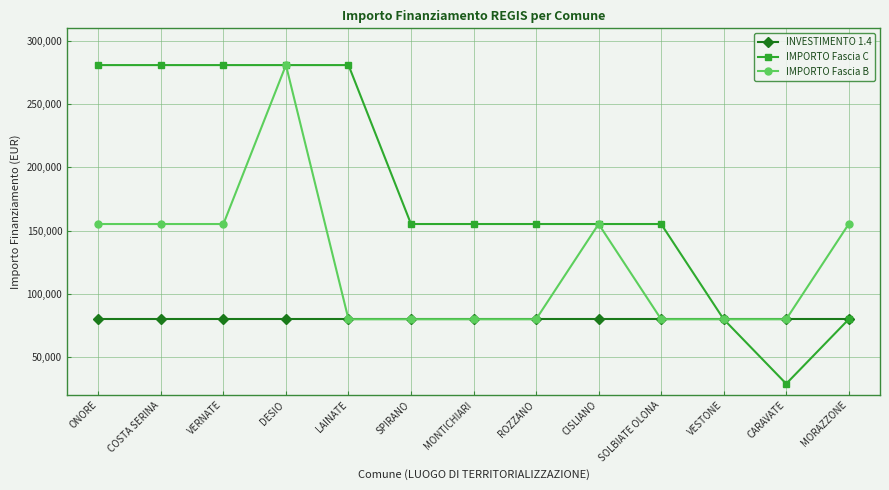

Read the IMPORTO Fascia C value at SOLBIATE OLONA.

155234